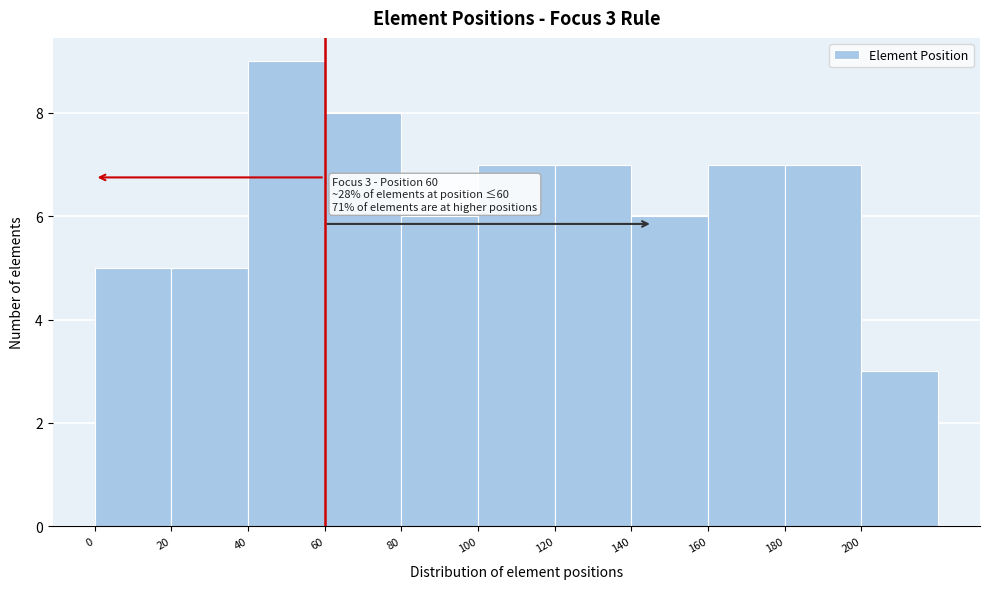

Which range on the x-axis has the tallest bar?

40 to 60